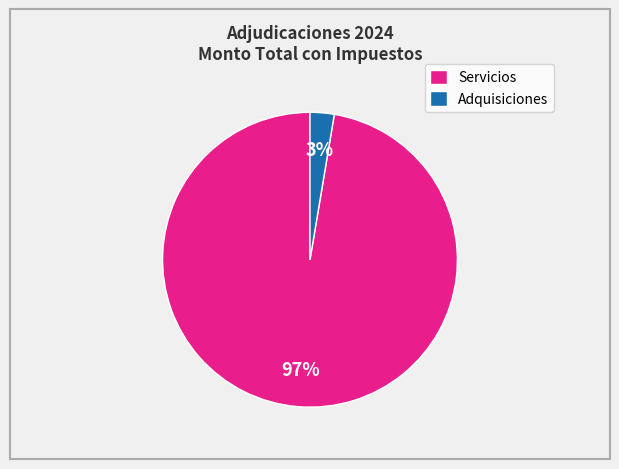

How many slices are in this pie chart?

2